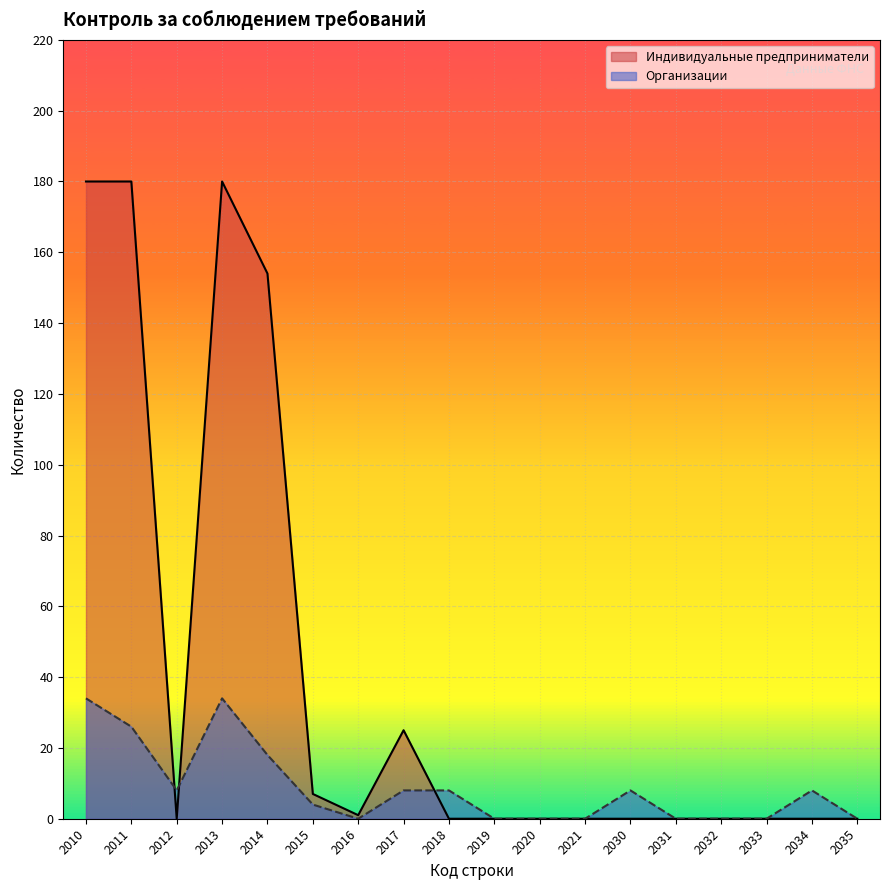

Between which two adjacent categories do Организации and Индивидуальные предприниматели first intersect?

2011 and 2012